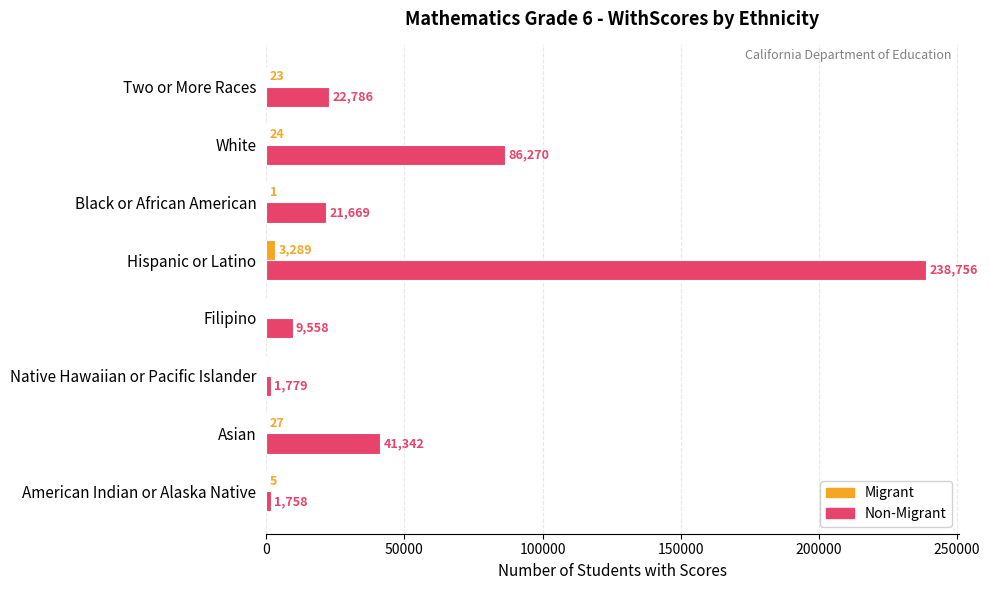

At which category is the sum across all series the highest?

Hispanic or Latino